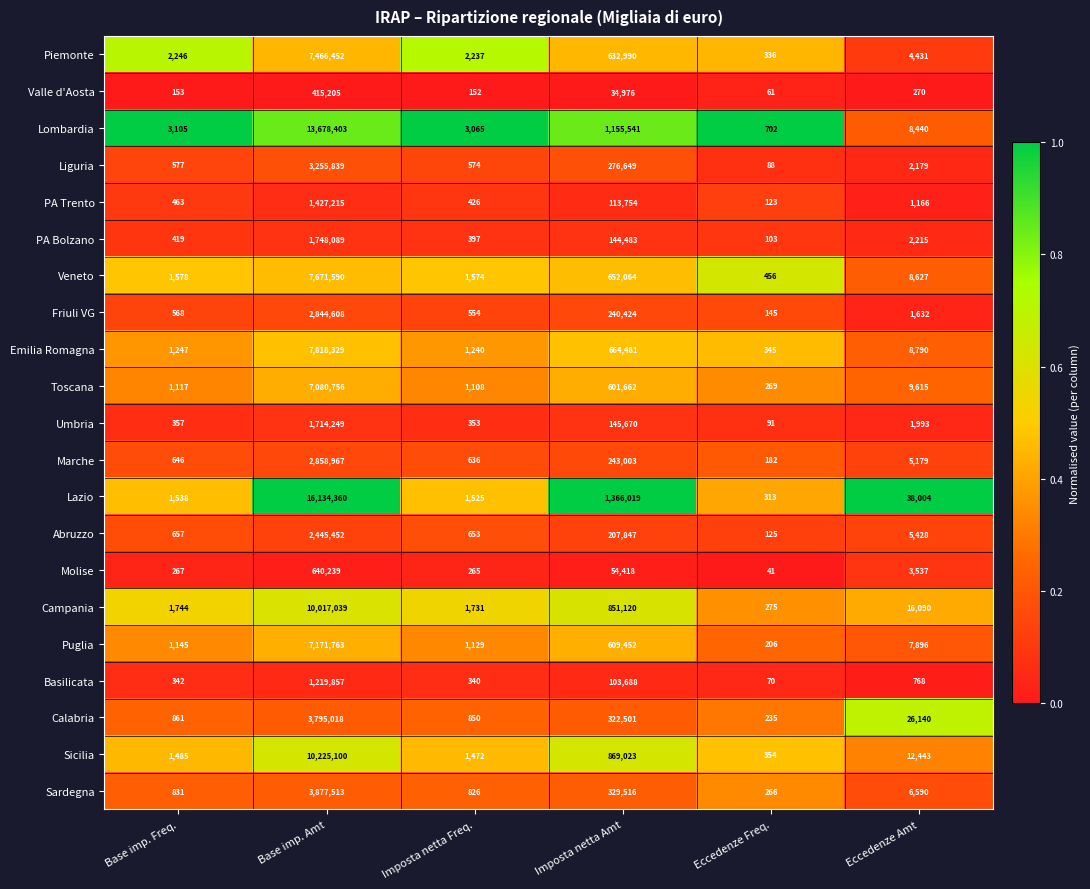

At which label does Toscana first exceed 9615?

Base imp. Amt